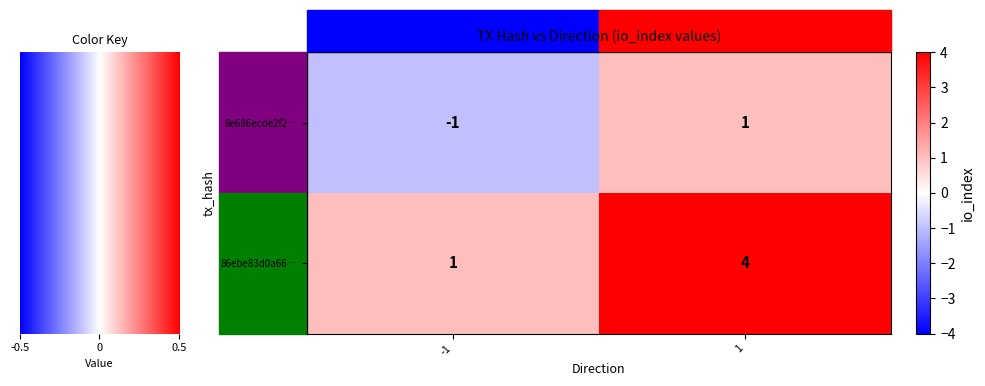

What is the sum of all 86ebe83d0a66… values?

5